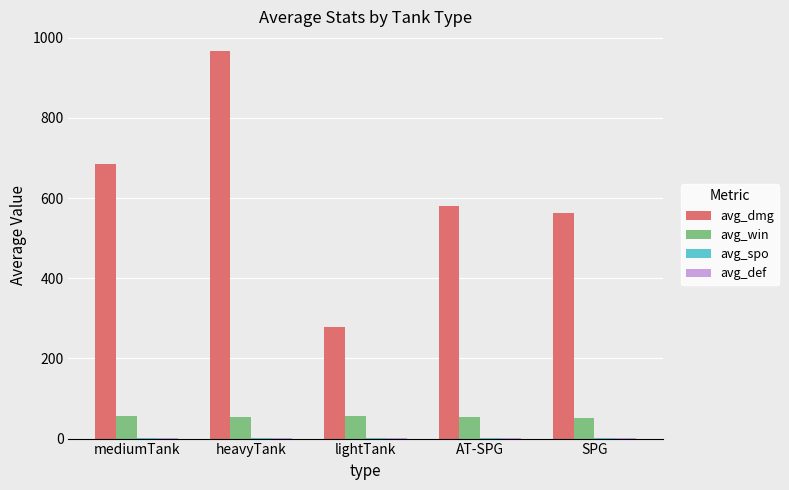

Which series has the largest range (max minus min)?

avg_dmg